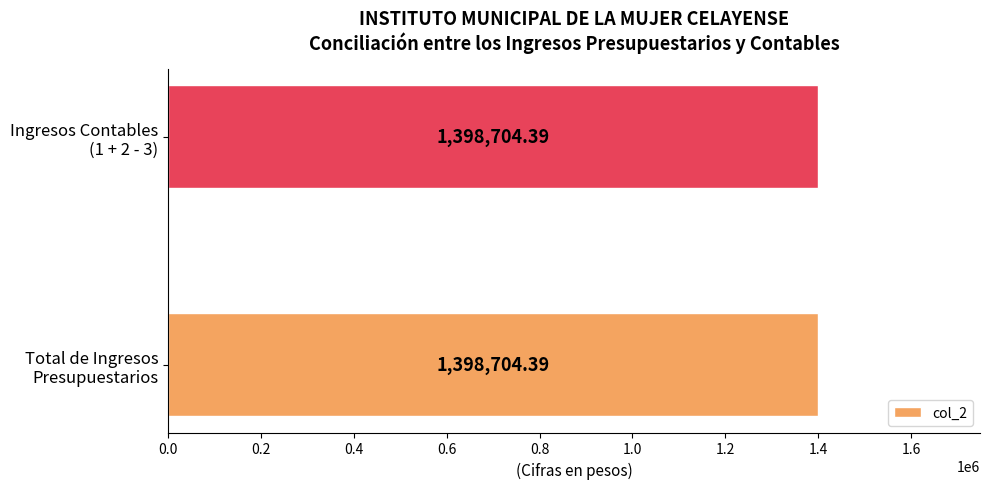

The value at Aprovechamientos Patrimoniales is 799708.2. True or false?

False